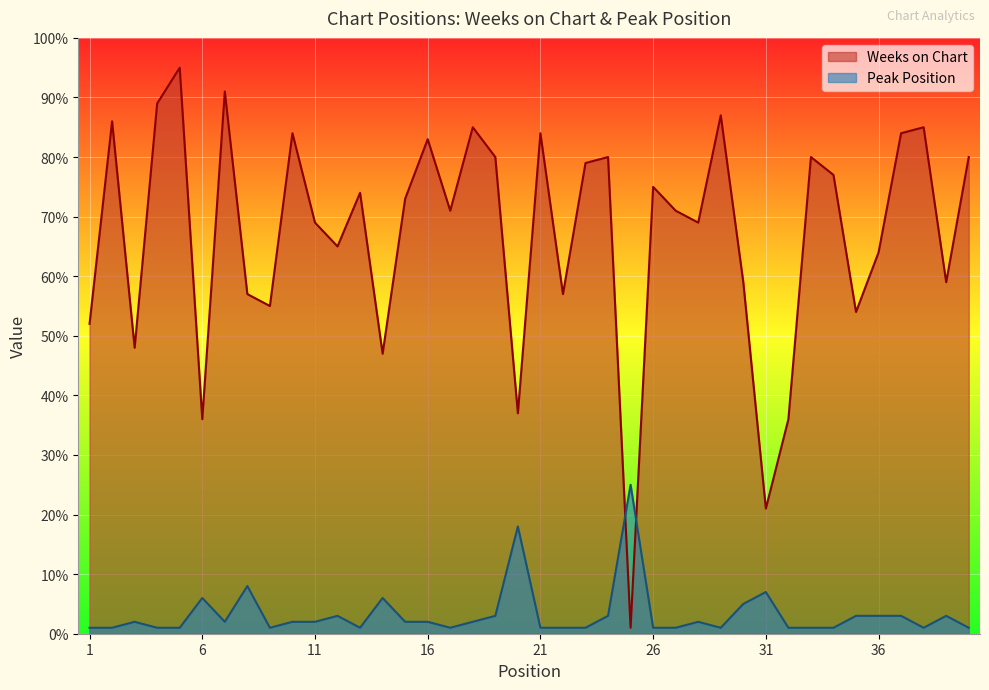

What is the difference between the second highest and second lowest values in the Weeks on Chart series?

70